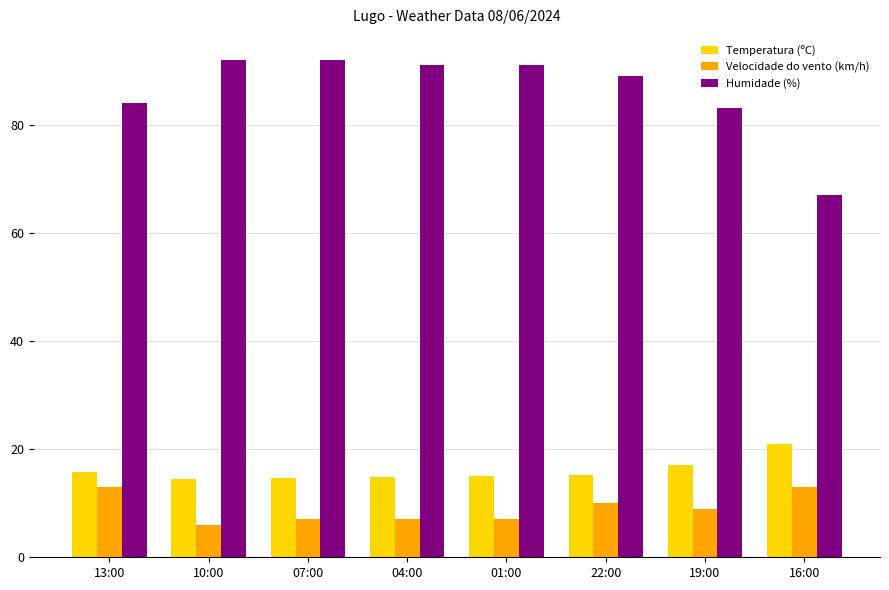

Is it true that Velocidade do vento (km/h) equals 13.0 at 13:00?

True